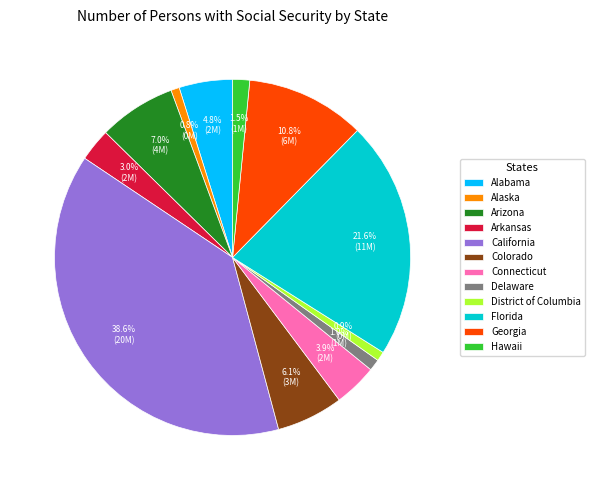

Is it true that California is 26% of the pie?

False